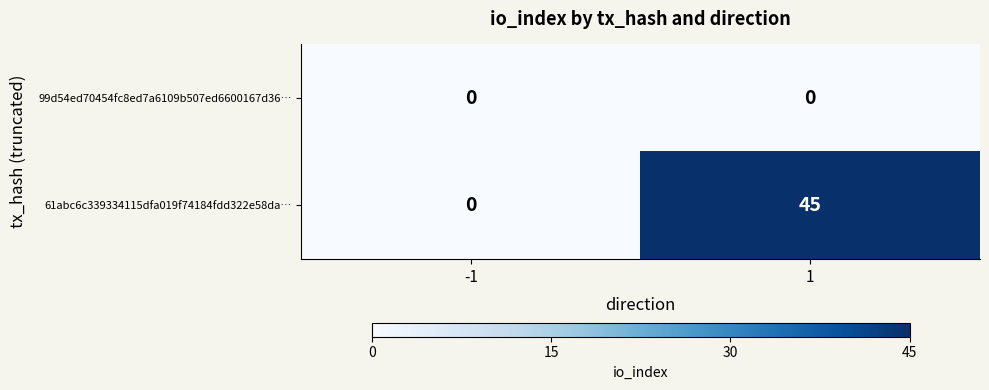

Which series has the largest range (max minus min)?

61abc6c339334115dfa019f74184fdd322e58da…